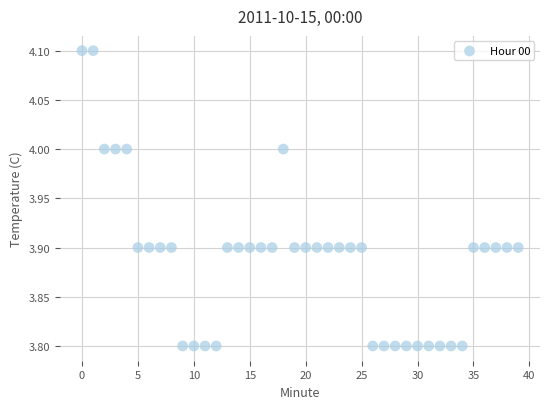

What is the range of Y values (max minus min)?

0.3